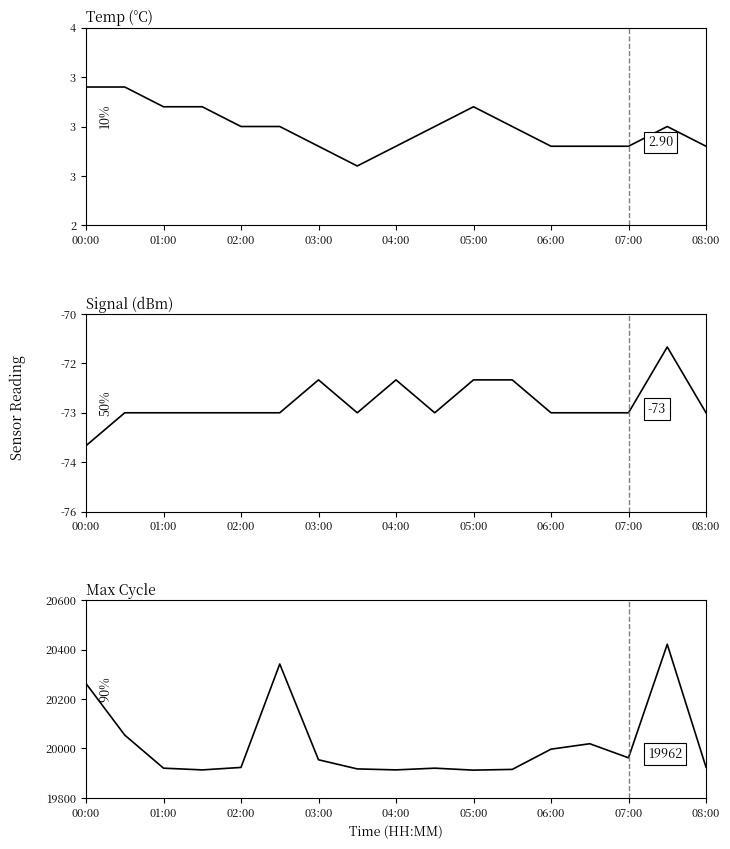

The Max Cycle series shows 13462.4 at 08:00. True or false?

False